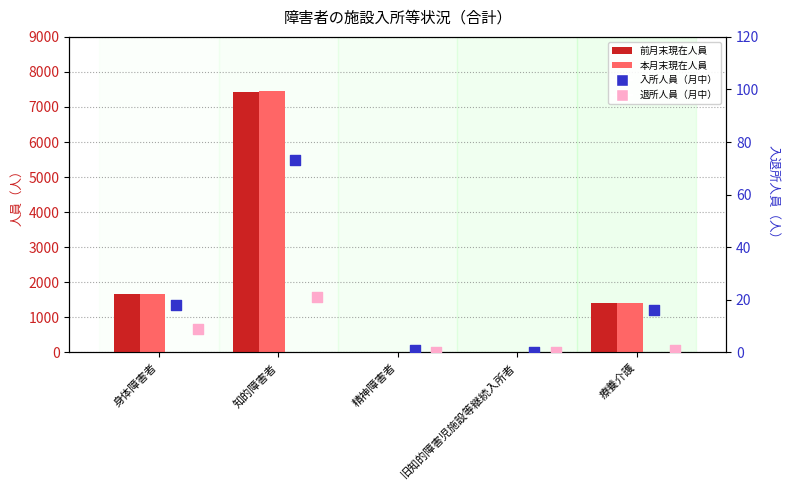

Which series reaches the maximum Y coordinate?

本月末現在人員